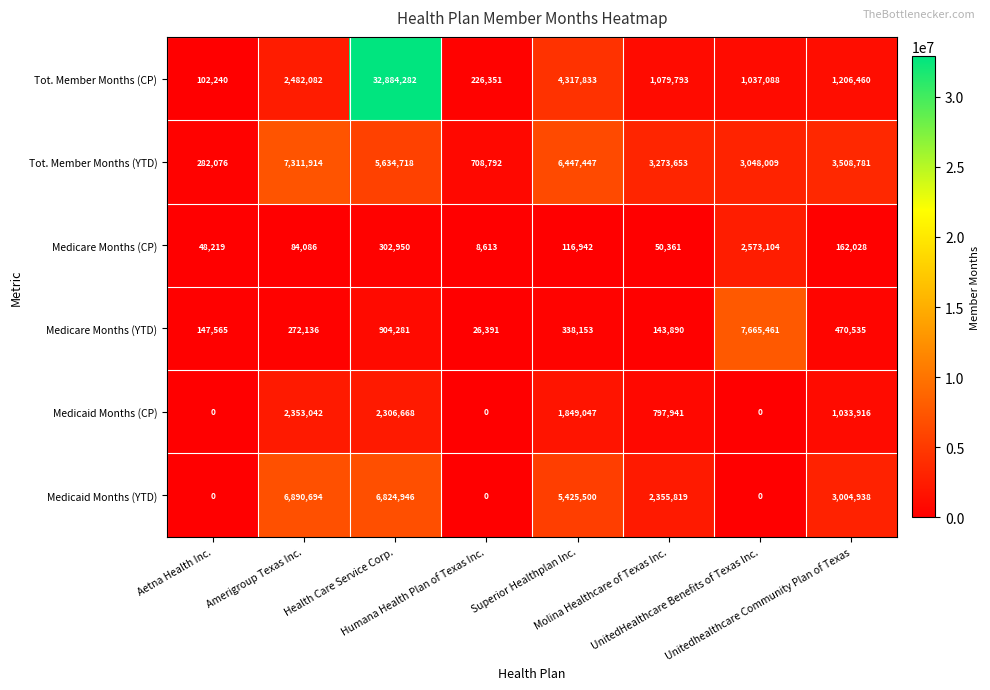

Which series has the largest range (max minus min)?

Tot. Member Months (CP)